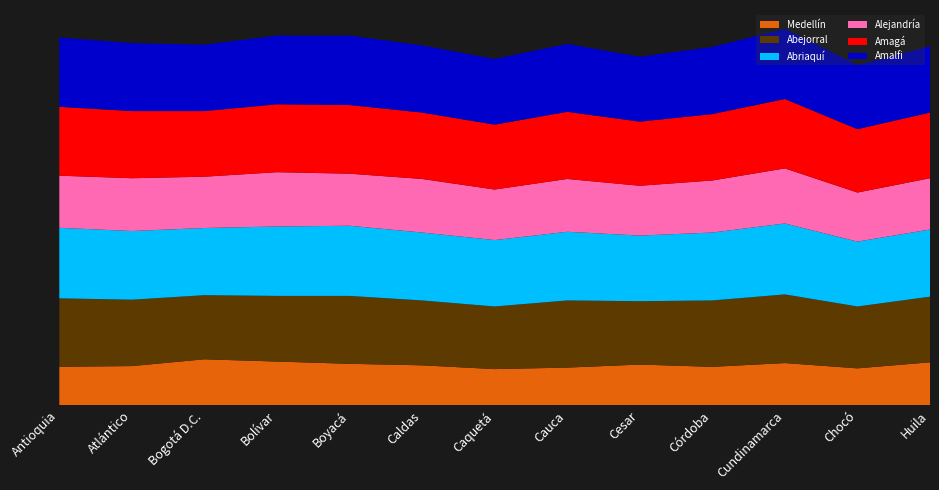

Reading left to right, list all the values displayed in this chart.

Medellín: 0.5	0.5	0.6	0.6	0.6	0.5	0.5	0.5	0.5	0.5	0.6	0.5	0.6
Abejorral: 0.9	0.9	0.8	0.9	0.9	0.9	0.8	0.9	0.8	0.9	0.9	0.8	0.9
Abriaquí: 0.9	0.9	0.9	0.9	0.9	0.9	0.9	0.9	0.9	0.9	0.9	0.9	0.9
Alejandría: 0.7	0.7	0.7	0.7	0.7	0.7	0.7	0.7	0.7	0.7	0.7	0.7	0.7
Amagá: 0.9	0.9	0.9	0.9	0.9	0.9	0.9	0.9	0.8	0.9	0.9	0.8	0.9
Amalfi: 0.9	0.9	0.9	0.9	0.9	0.9	0.9	0.9	0.9	0.9	0.9	0.8	0.9